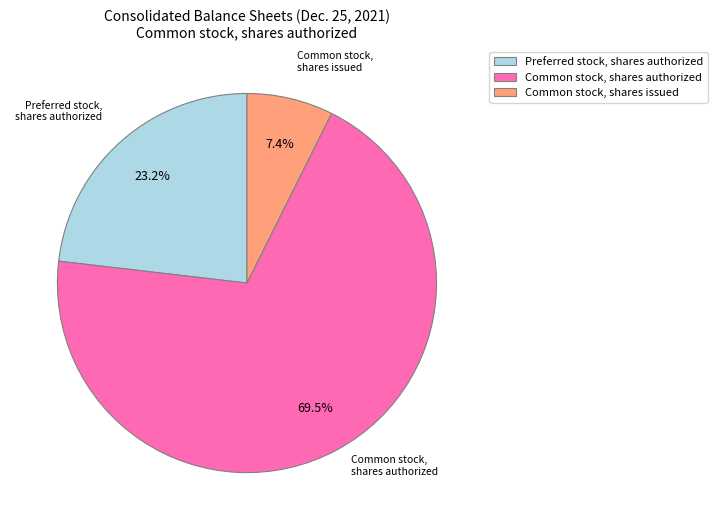

To the nearest percent, what is the difference between the Common stock, shares authorized and Preferred stock, shares authorized slice percentages?

46%